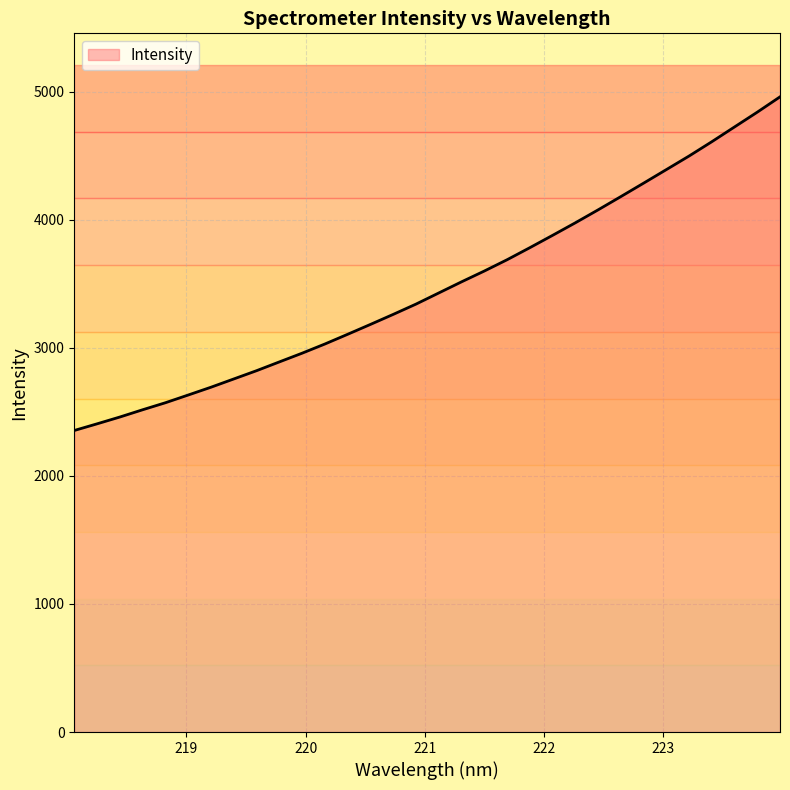

What is the average value?

3482.6